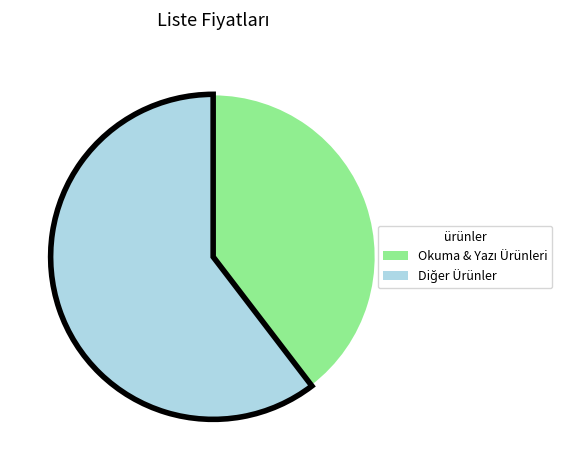

Is there a majority slice in this chart?

Yes